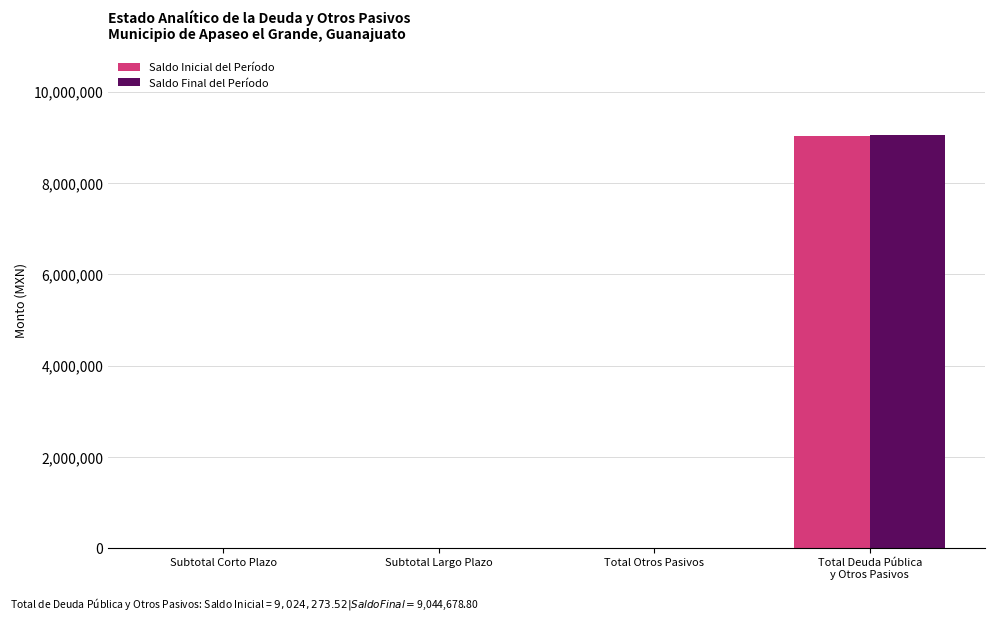

What is the greatest value displayed?

9044678.8